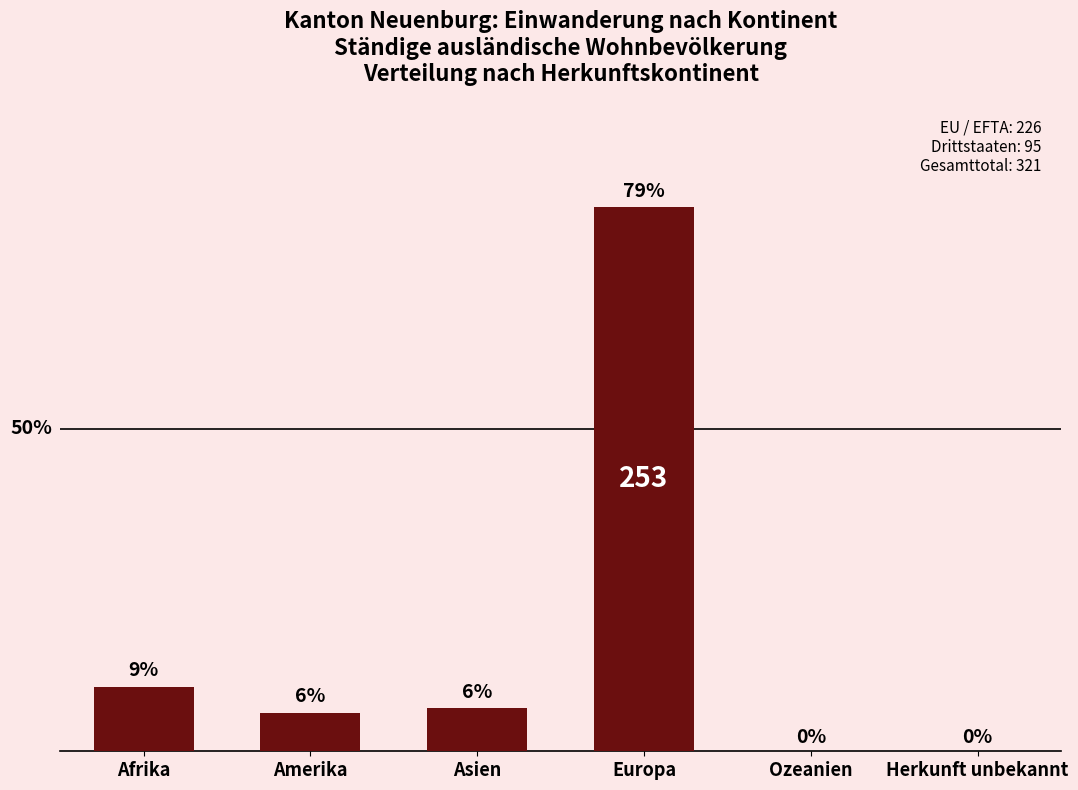

At which label does the data first exceed 20?

Afrika